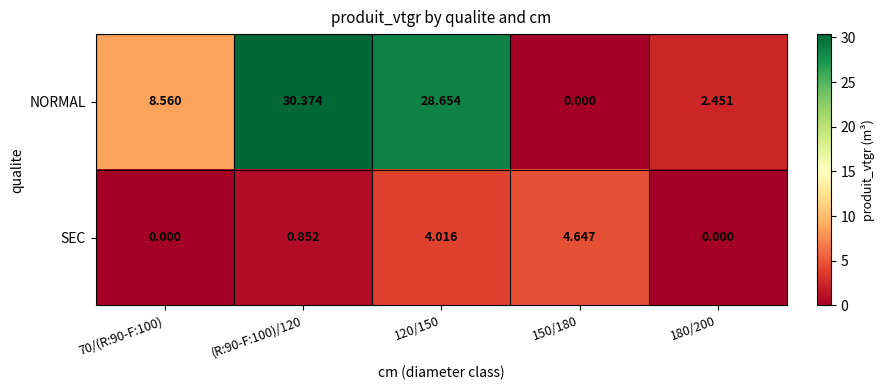

Which series has the largest range (max minus min)?

NORMAL